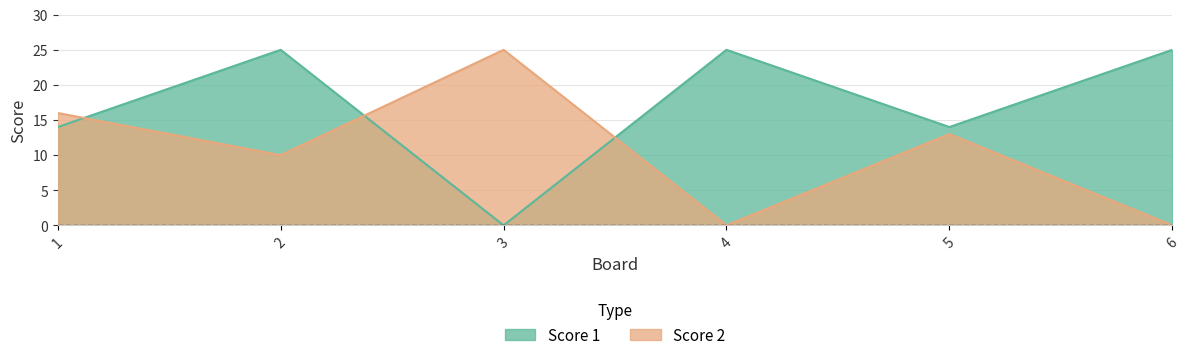

At which category is the sum across all series the highest?

2